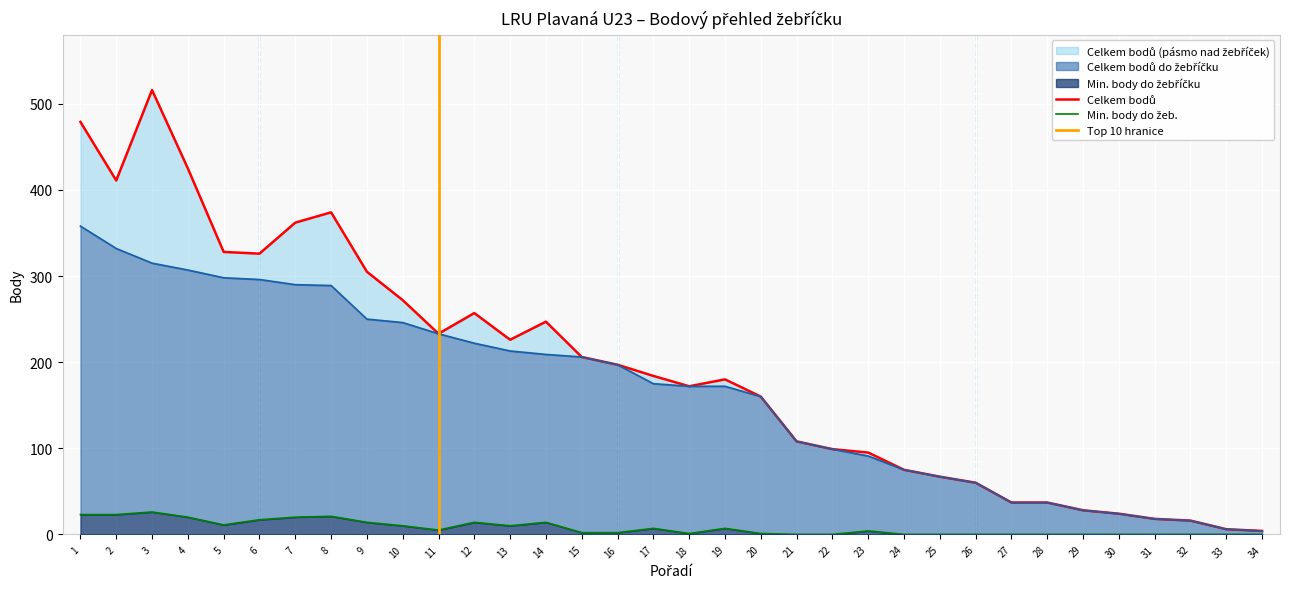

At how many categories does at least one series exceed 185?

16